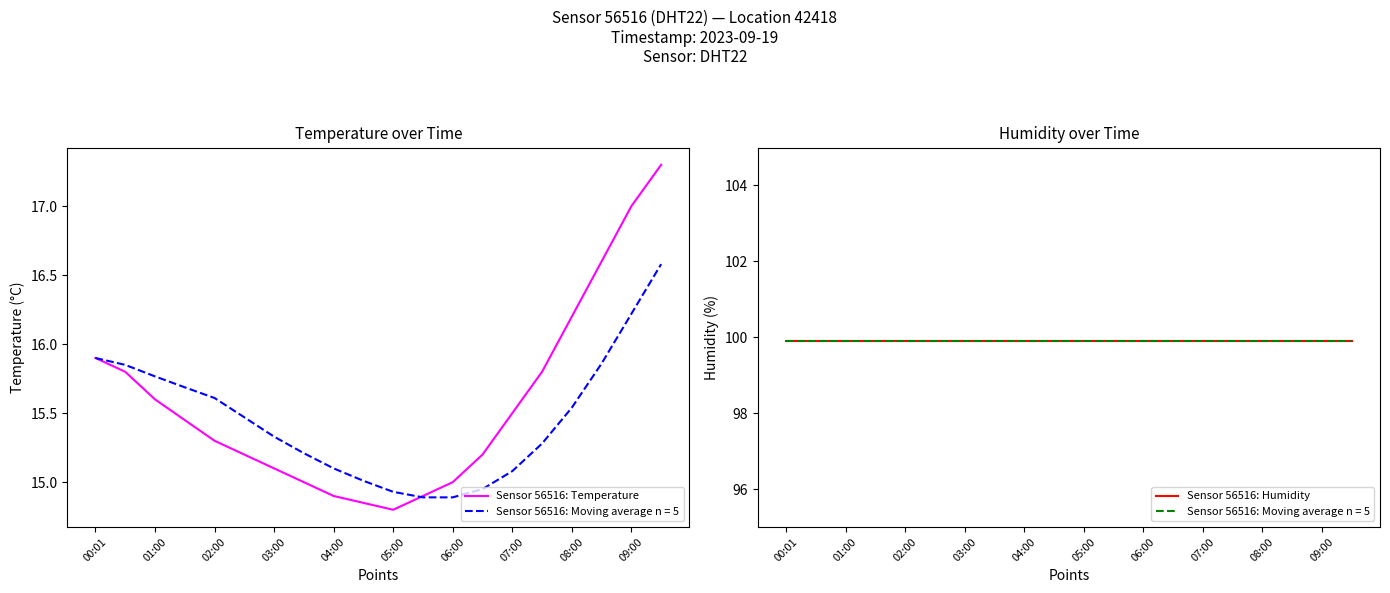

Between 04:00 and 06:00, which series saw the biggest shift?

Sensor 56516: Temperature